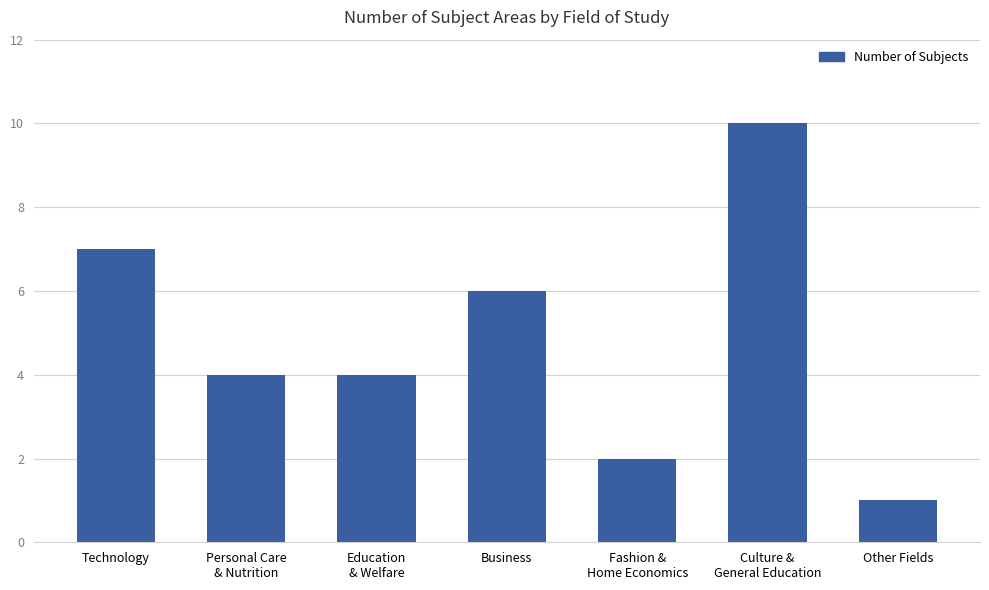

At which category does the chart reach its peak across all series?

Culture &
General Education